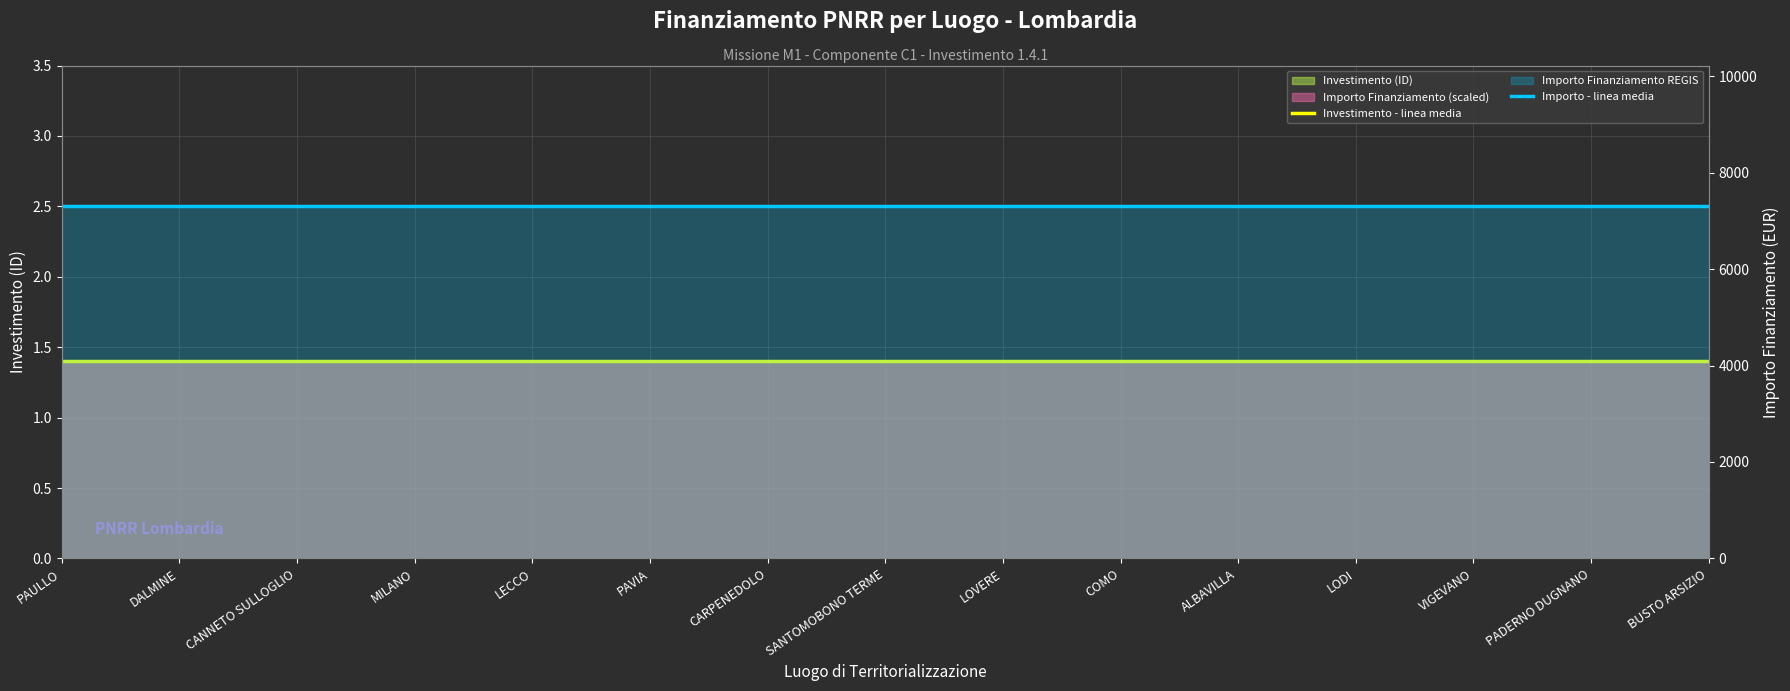

True or false: Investimento - linea media and Importo - linea media cross at least once.

False